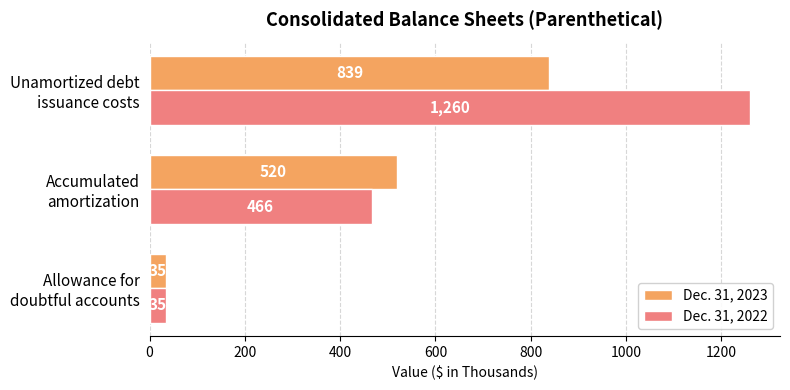

At which label is Dec. 31, 2023 closest to 437?

Accumulated
amortization